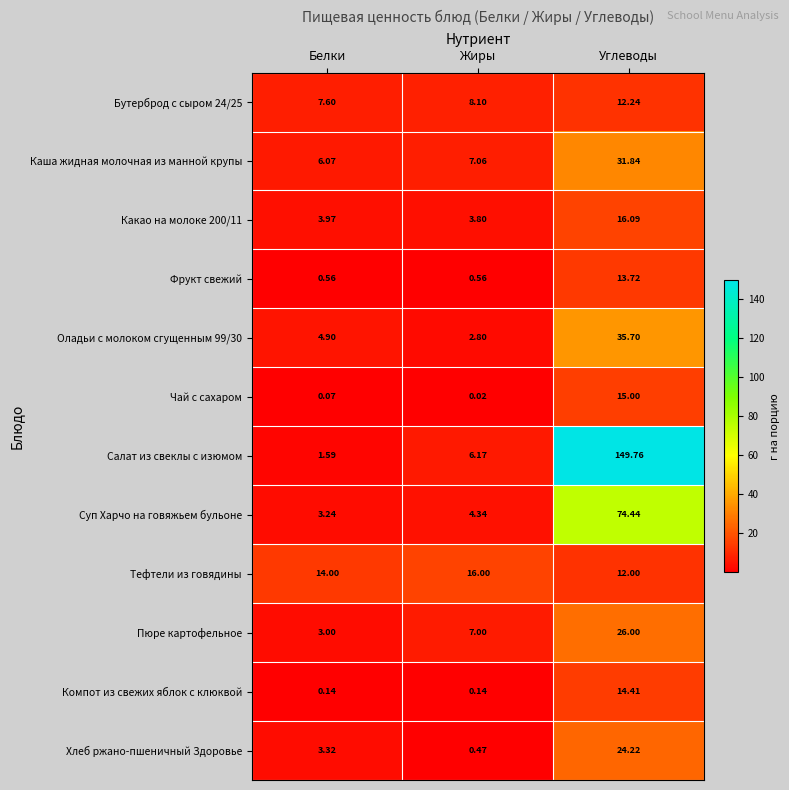

At which label does Каша жидная молочная из манной крупы reach its peak?

Углеводы